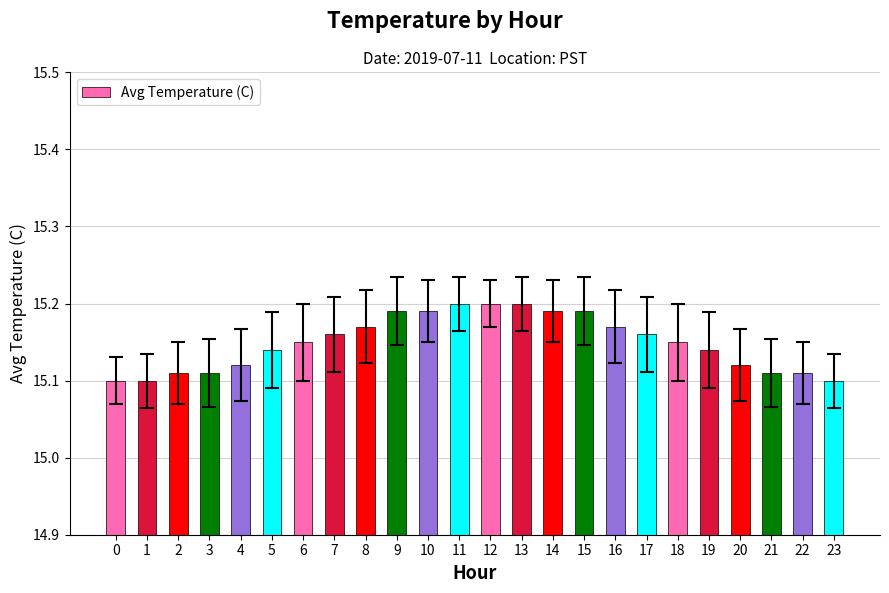

Approximately how many times larger is the value at 16 compared to 10?

1.0